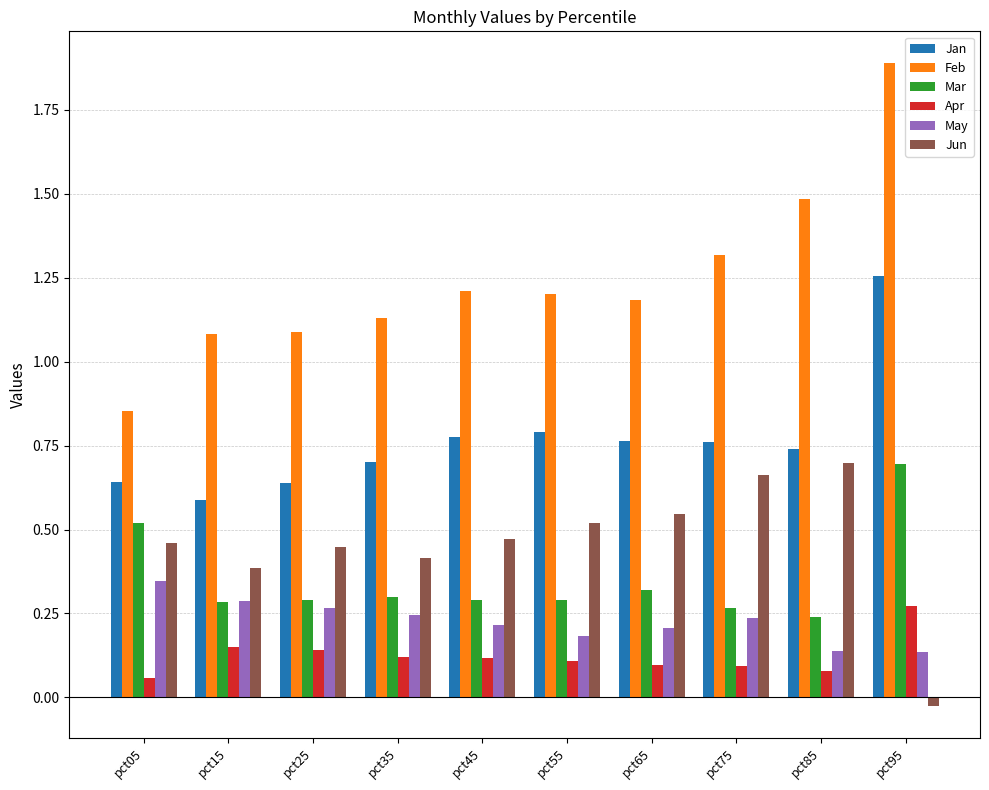

What is the difference between the maximum and minimum values in the Feb series?

1.0